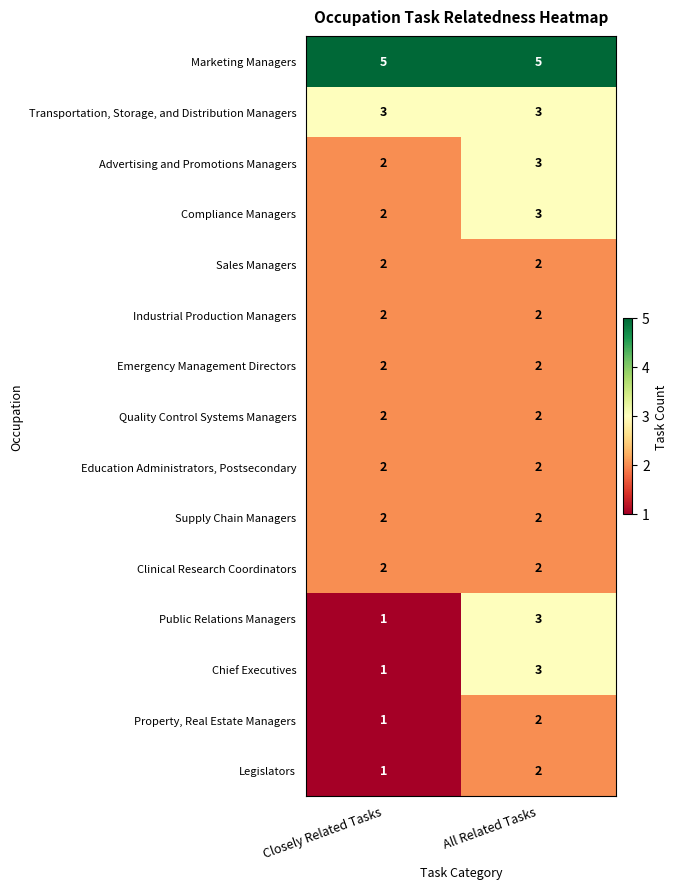

How many distinct data groups are displayed?

15